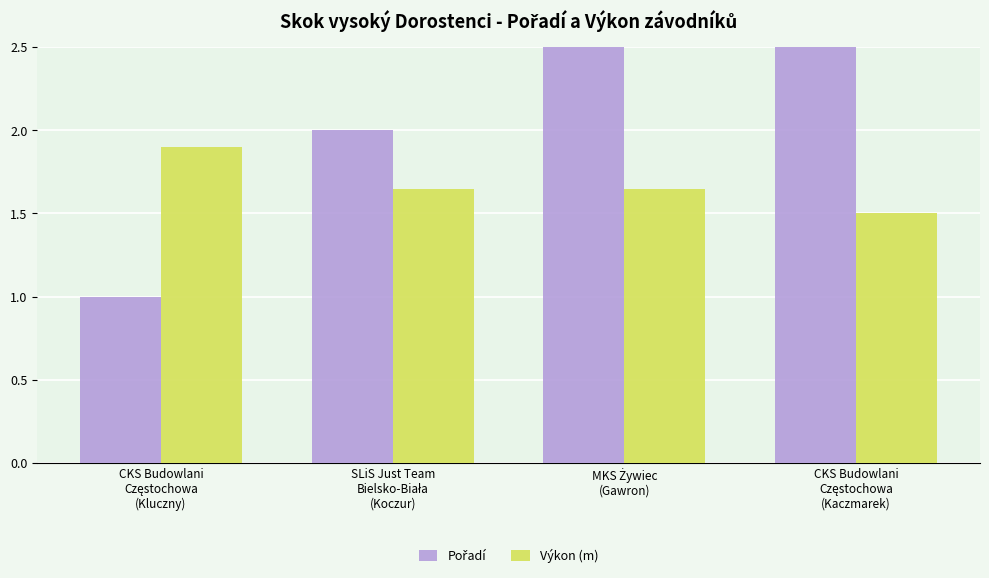

What is the difference between the second highest and minimum values in the Pořadí series?

2.0